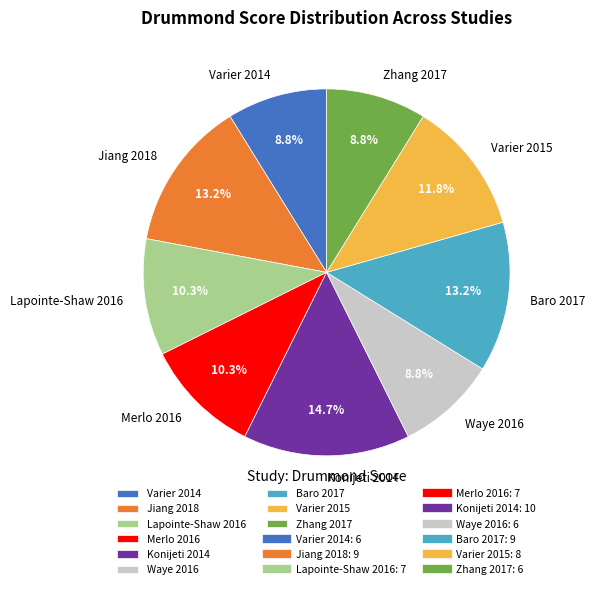

Does Konijeti 2014 account for over 50% of the chart?

No